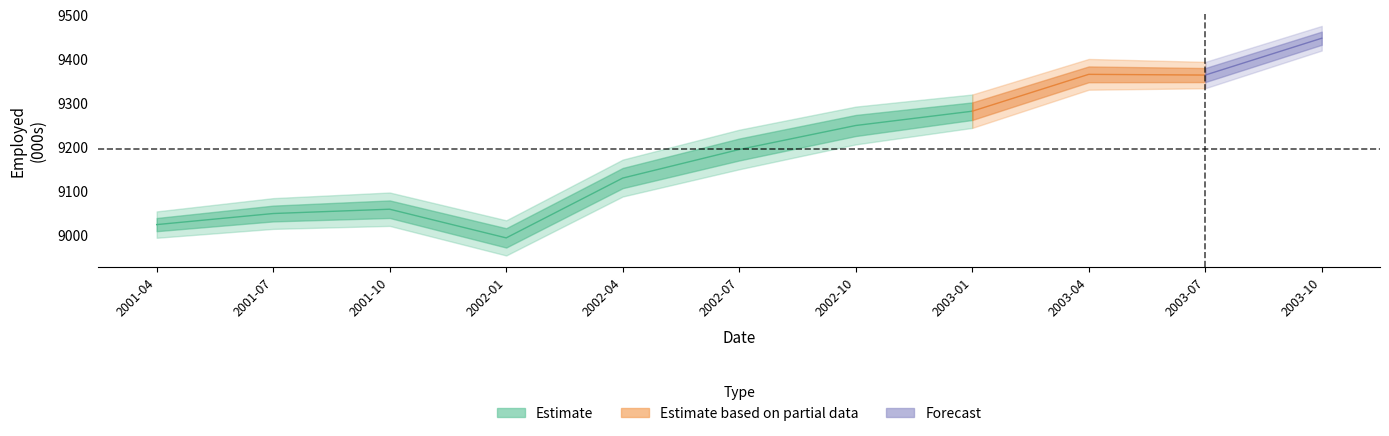

True or false: Employed total ;  Persons ; and Employed total ;  > Males ; cross at least once.

False